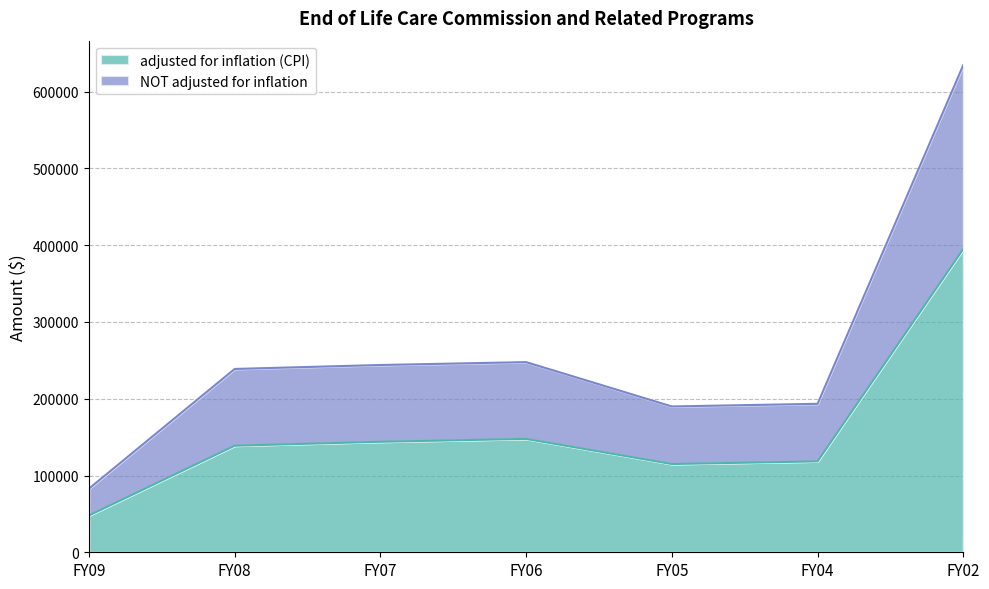

At which category does the chart reach its peak across all series?

FY02